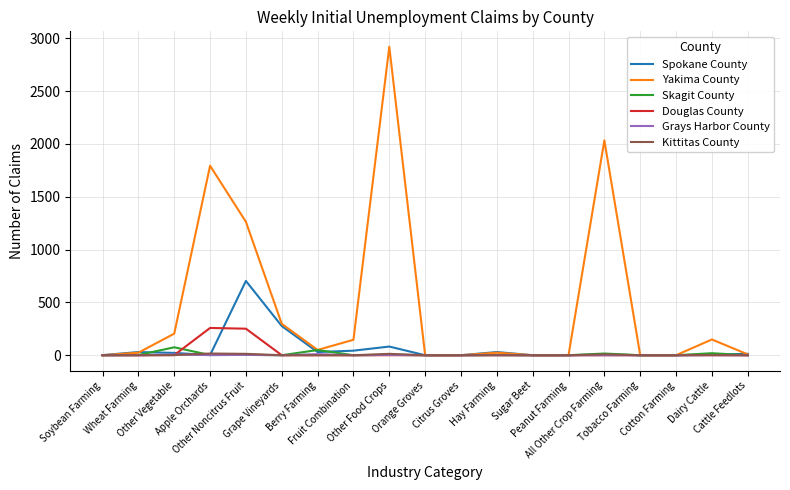

What is the sum of the Kittitas County values at Other Food Crops and Tobacco Farming?

13